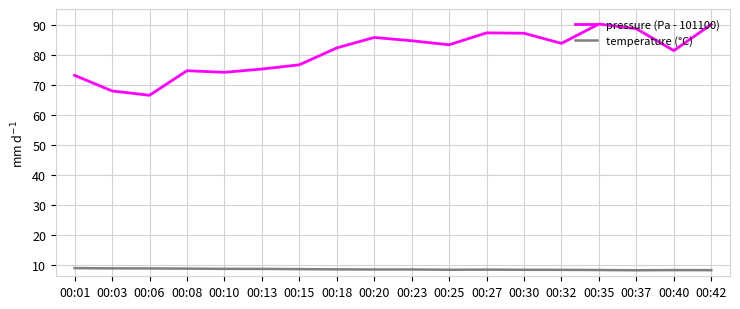

What is the lowest value of the temperature (°C) series?

8.4